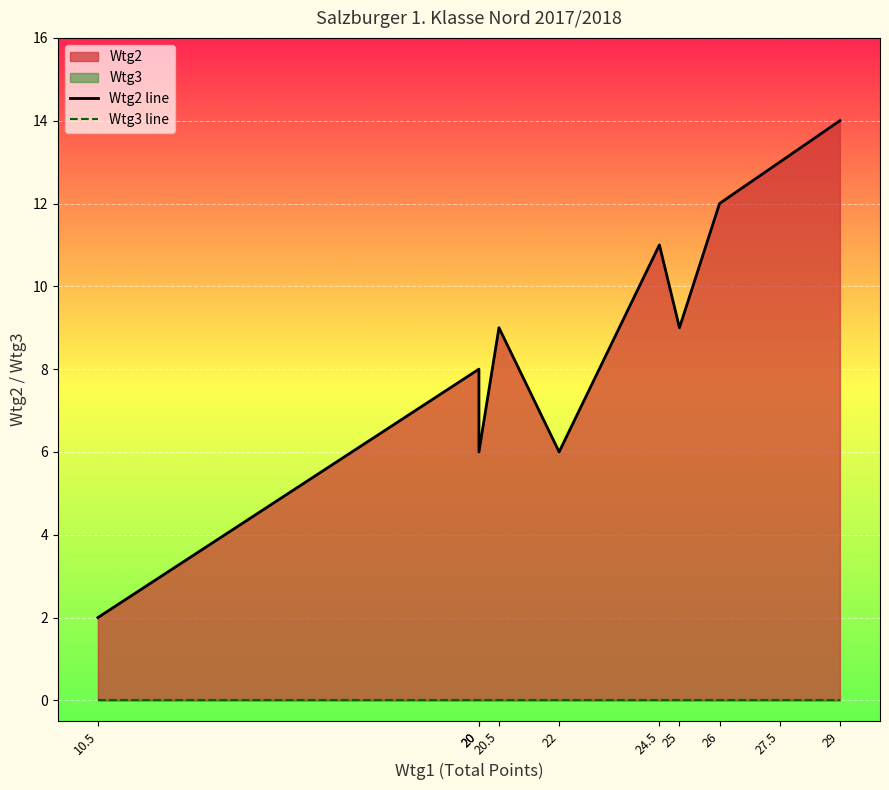

Between 26 and 20, which is larger?

26